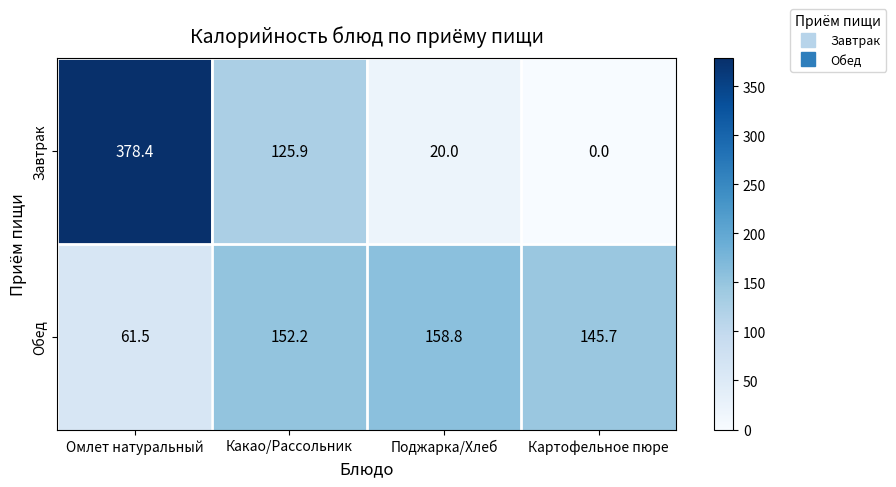

Reading left to right, extract all data points from this chart.

Завтрак: 378.4	125.9	20.0	0.0
Обед: 61.5	152.2	158.8	145.7